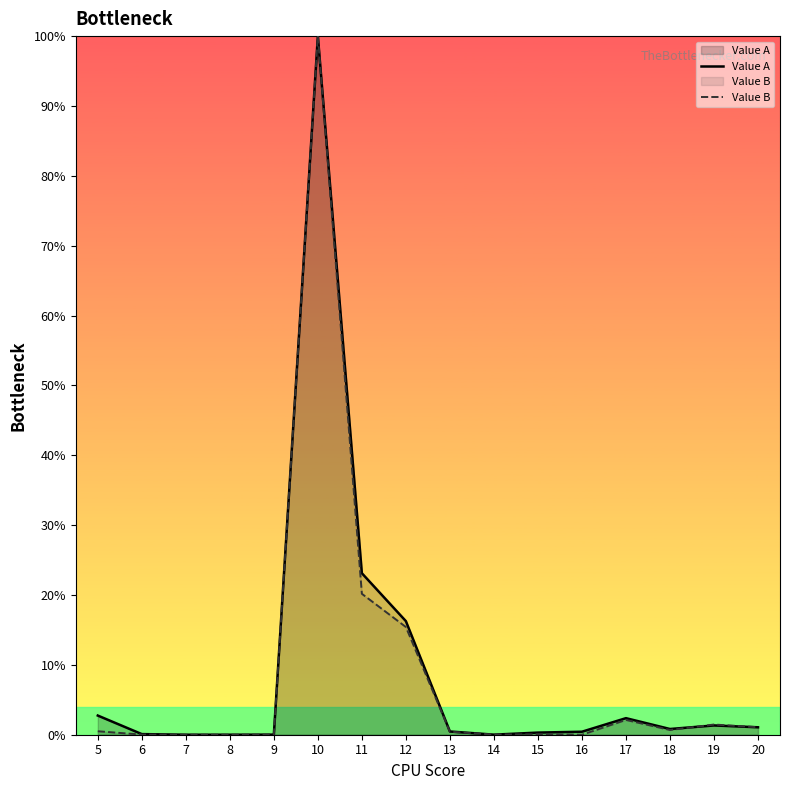

How many interior local valleys does the Value A series have?

3